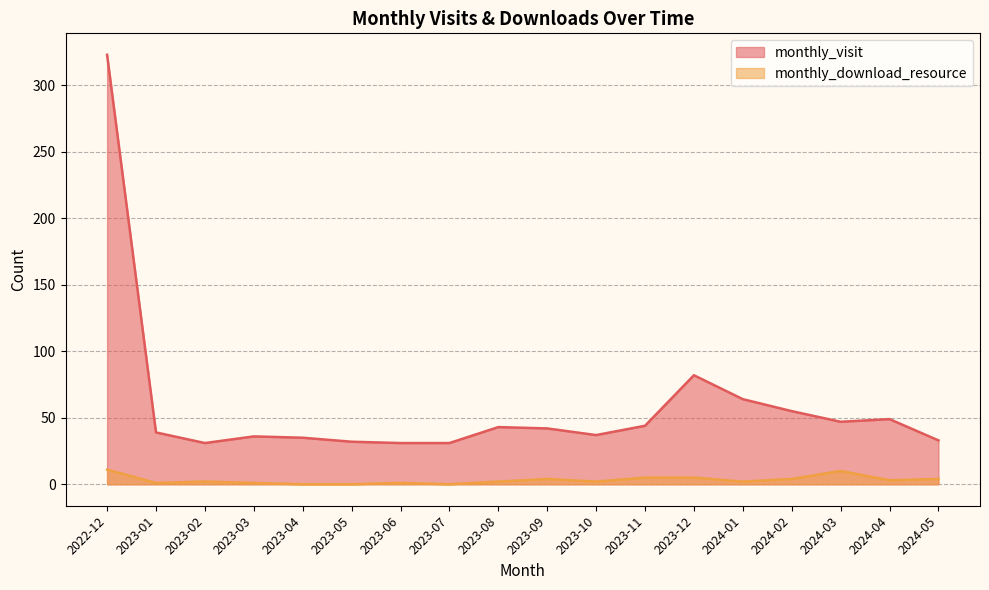

Count the number of categories in the chart.

18